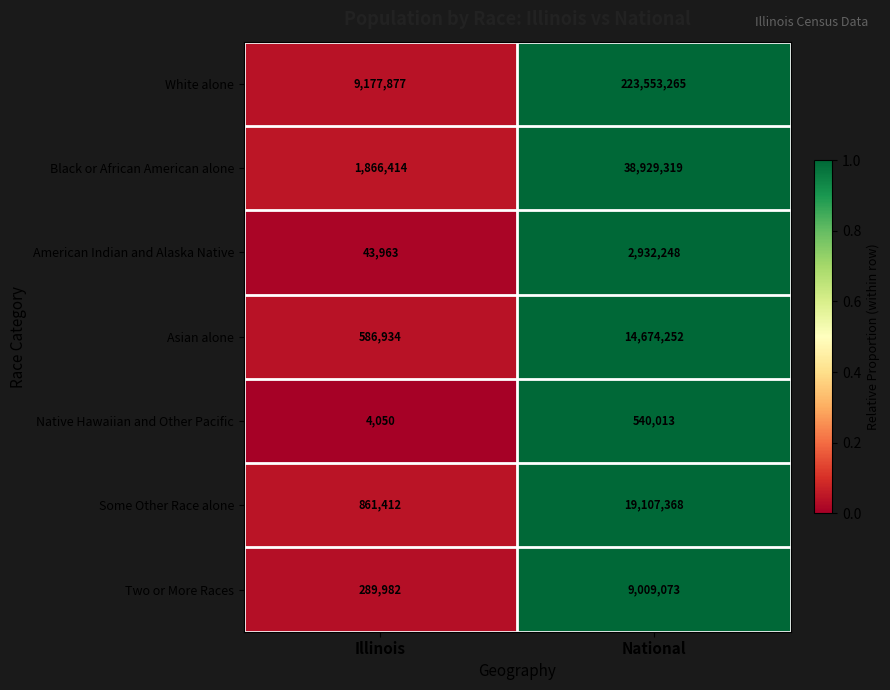

Rank the categories by Some Other Race alone value from highest to lowest.

National, Illinois